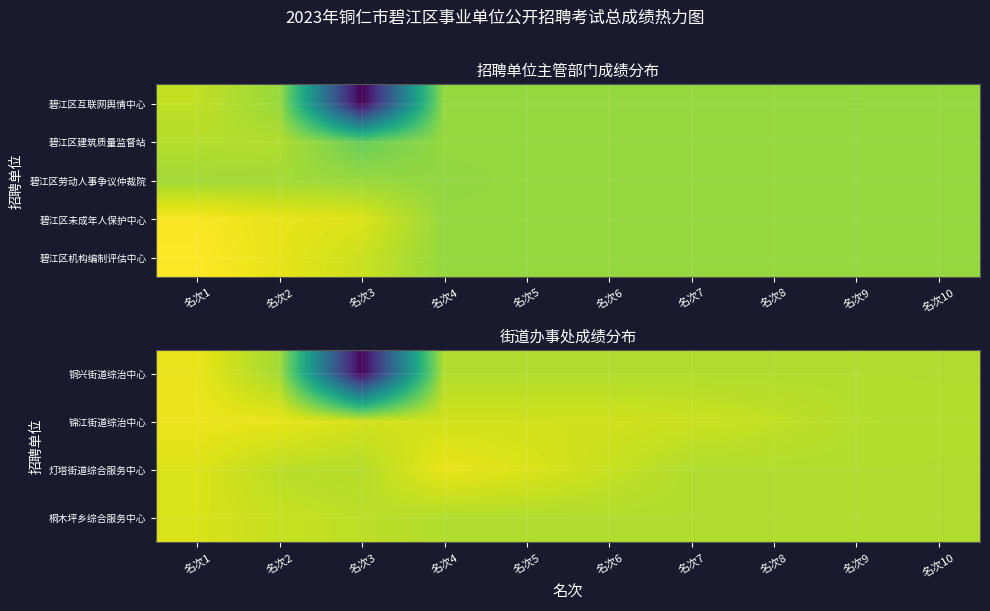

Which has a higher value, 名次7 or 名次2?

名次7